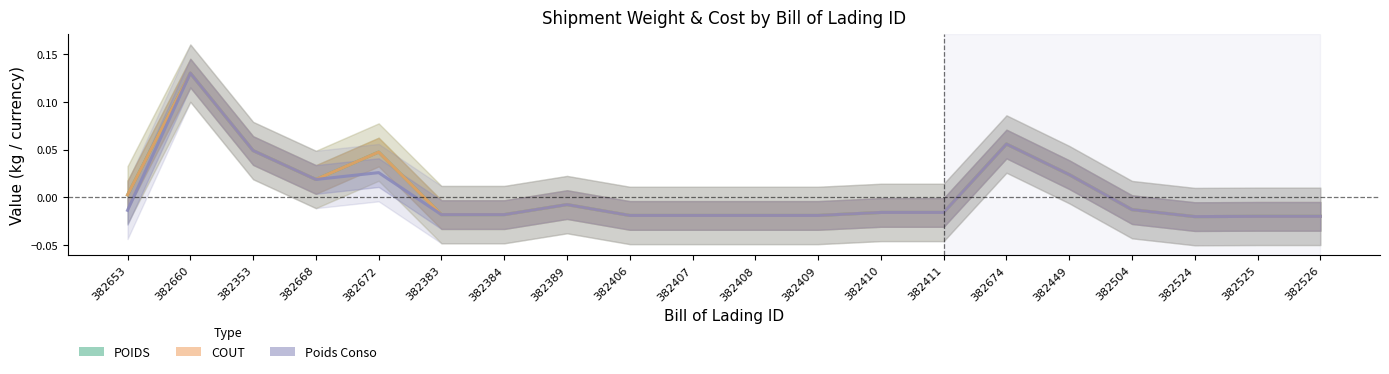

Reading left to right, what are all the values shown in this chart?

POIDS: 0.0	0.1	0.0	0.0	0.0	-0.0	-0.0	-0.0	-0.0	-0.0	-0.0	-0.0	-0.0	-0.0	0.1	0.0	-0.0	-0.0	-0.0	-0.0
COUT: 0.0	0.1	0.0	0.0	0.0	-0.0	-0.0	-0.0	-0.0	-0.0	-0.0	-0.0	-0.0	-0.0	0.1	0.0	-0.0	-0.0	-0.0	-0.0
Poids Conso: -0.0	0.1	0.0	0.0	0.0	-0.0	-0.0	-0.0	-0.0	-0.0	-0.0	-0.0	-0.0	-0.0	0.1	0.0	-0.0	-0.0	-0.0	-0.0